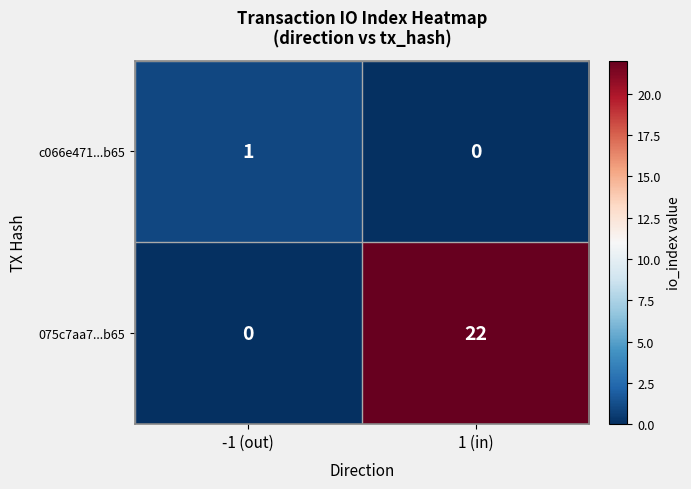

Between -1 (out) and 1 (in), which series saw the biggest shift?

075c7aa7...b65